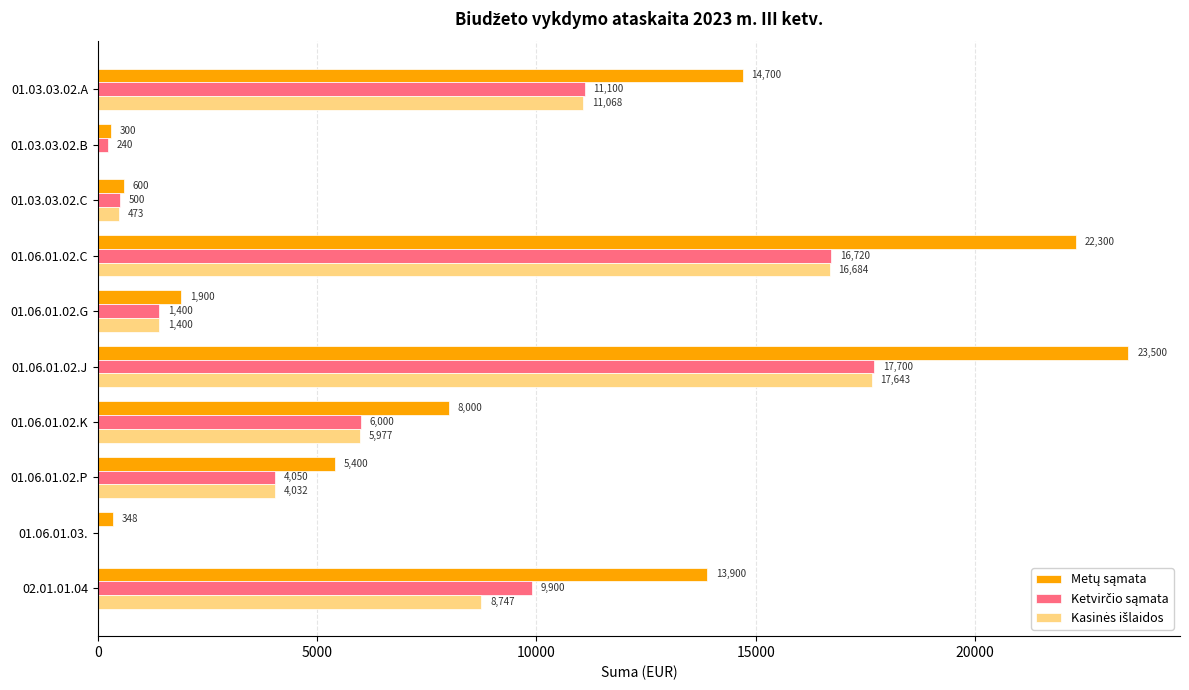

What is the greatest value displayed?

23500.0